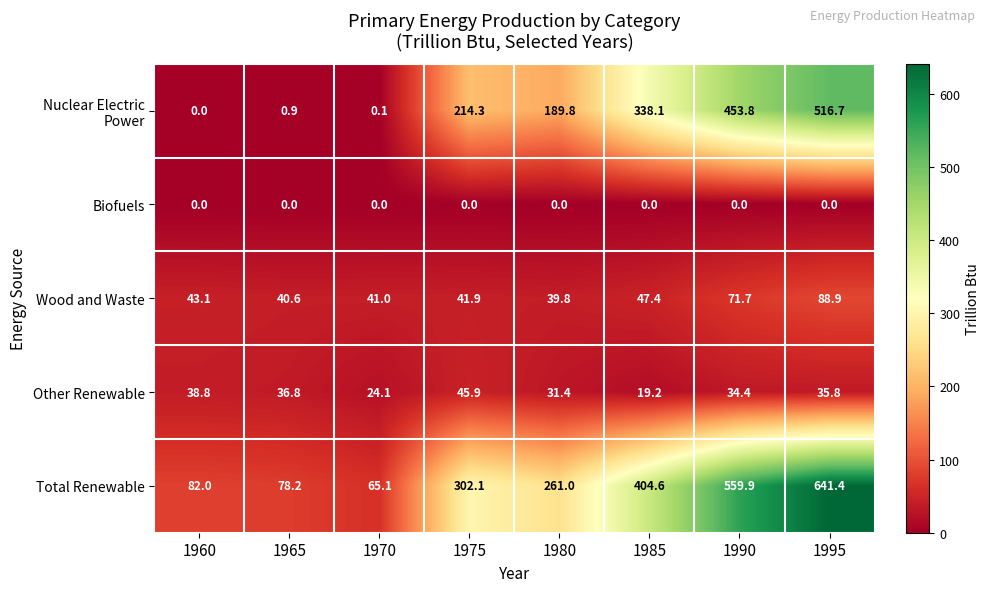

List the labels in order of Wood and Waste value, largest first.

1995, 1990, 1985, 1960, 1975, 1970, 1965, 1980